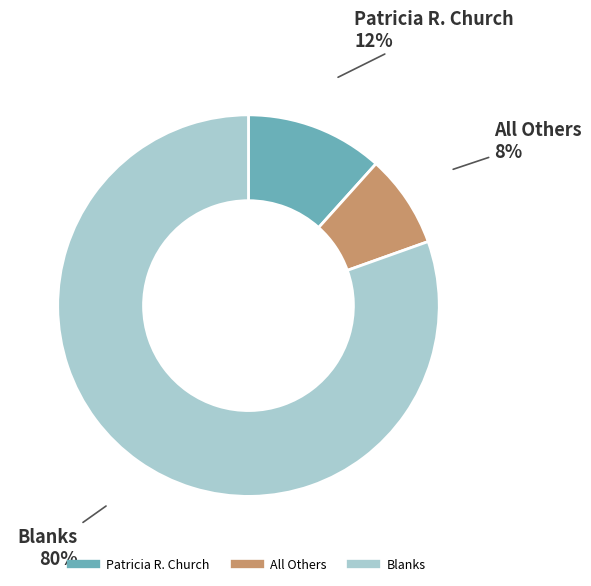

Which category has the smallest portion of the pie?

All Others